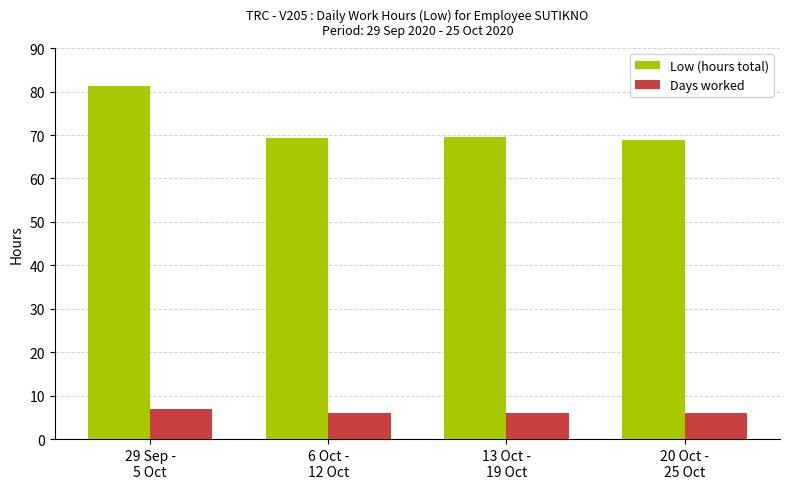

What is the minimum value for Low (hours total)?

69.0